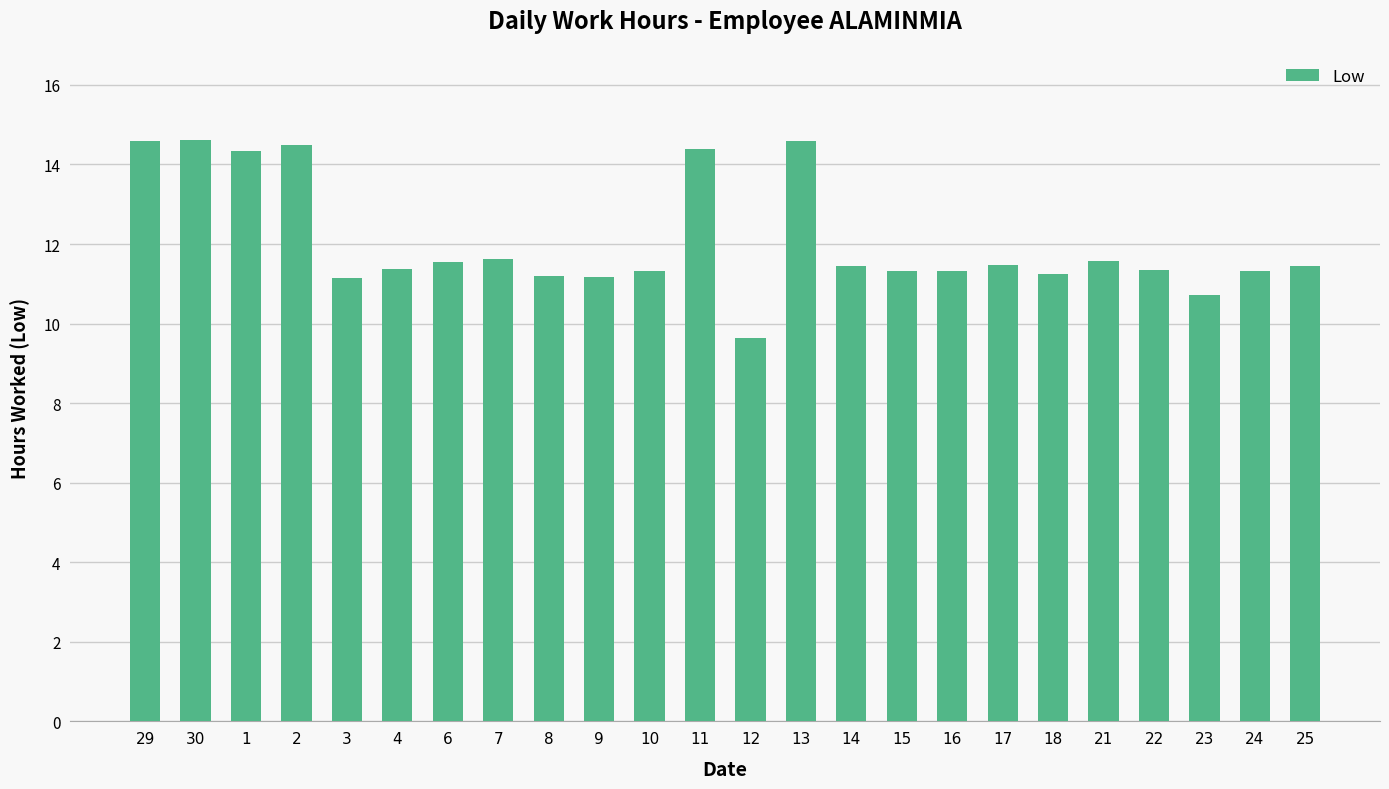

What is the value of the 8th bar from the left?

11.6